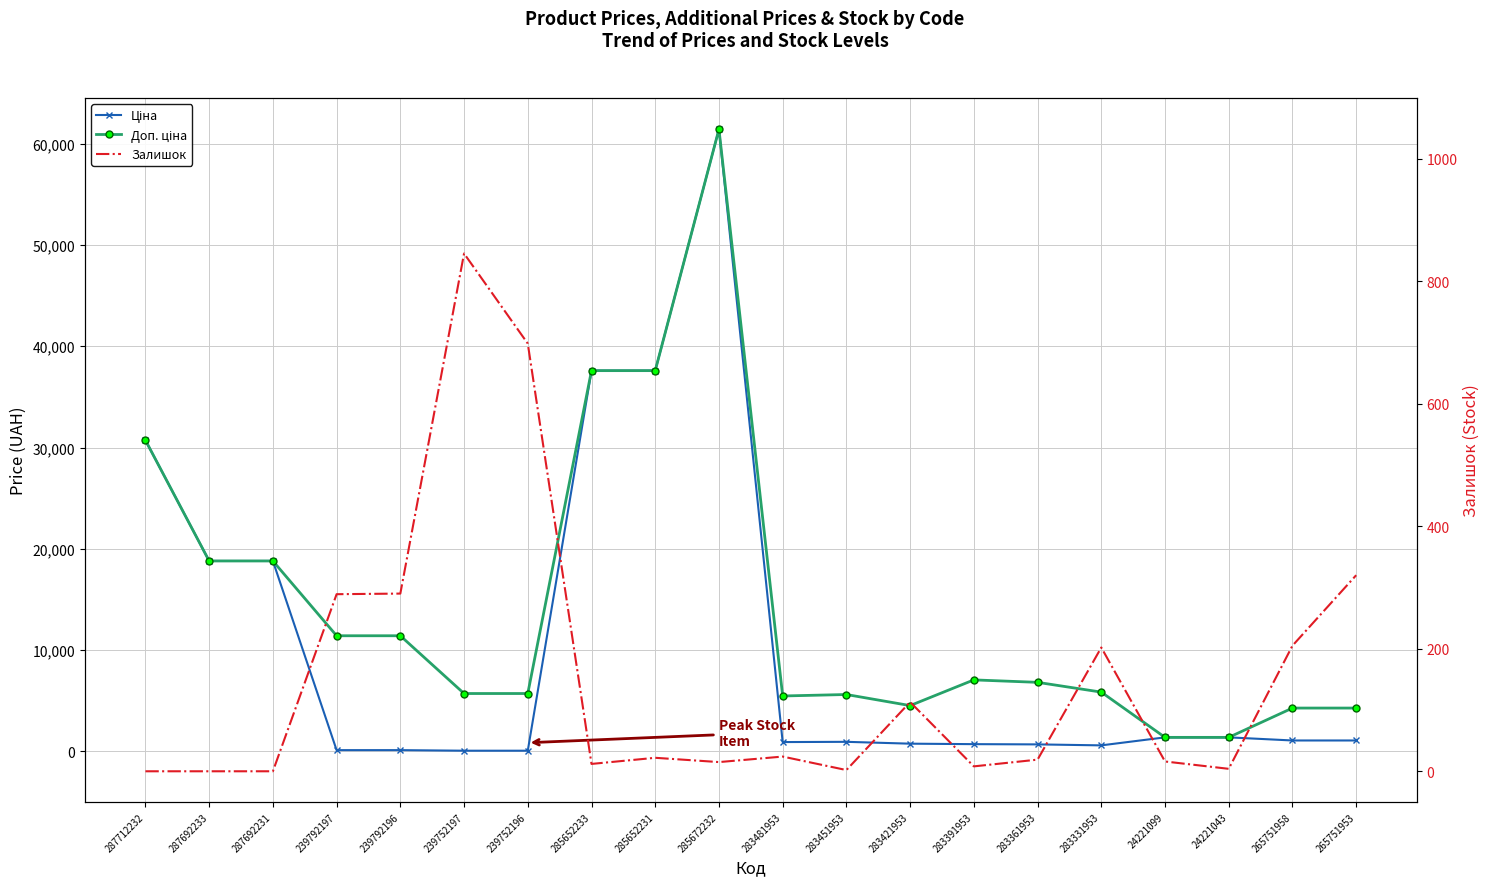

How many values in the Доп. ціна series exceed 6809?

10